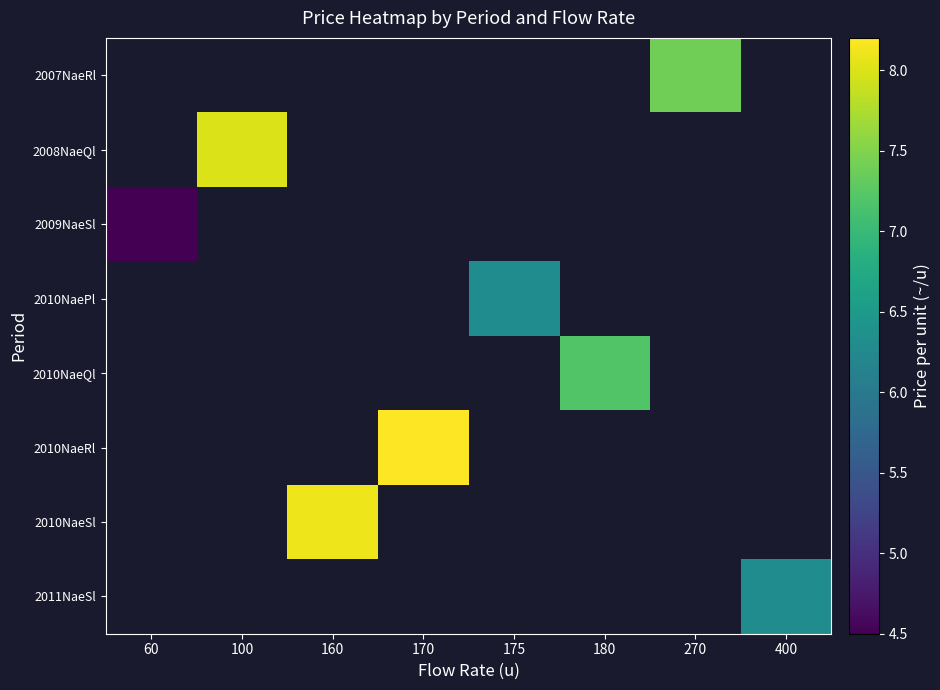

How many series are shown in this chart?

8